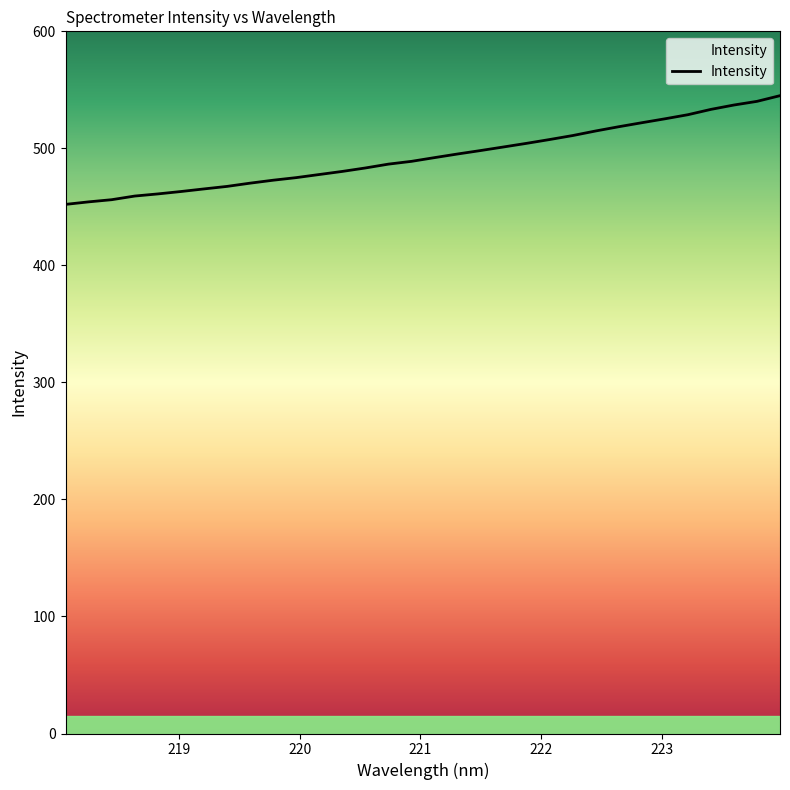

What is the maximum value shown in the chart?

545.0